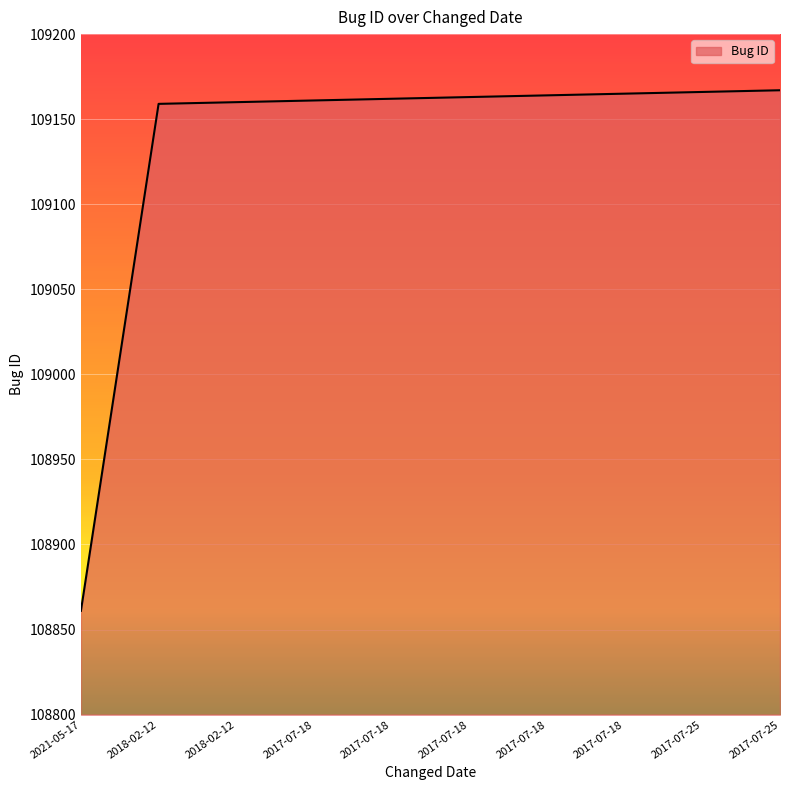

The value at 2018-02-12 is 109159. True or false?

True